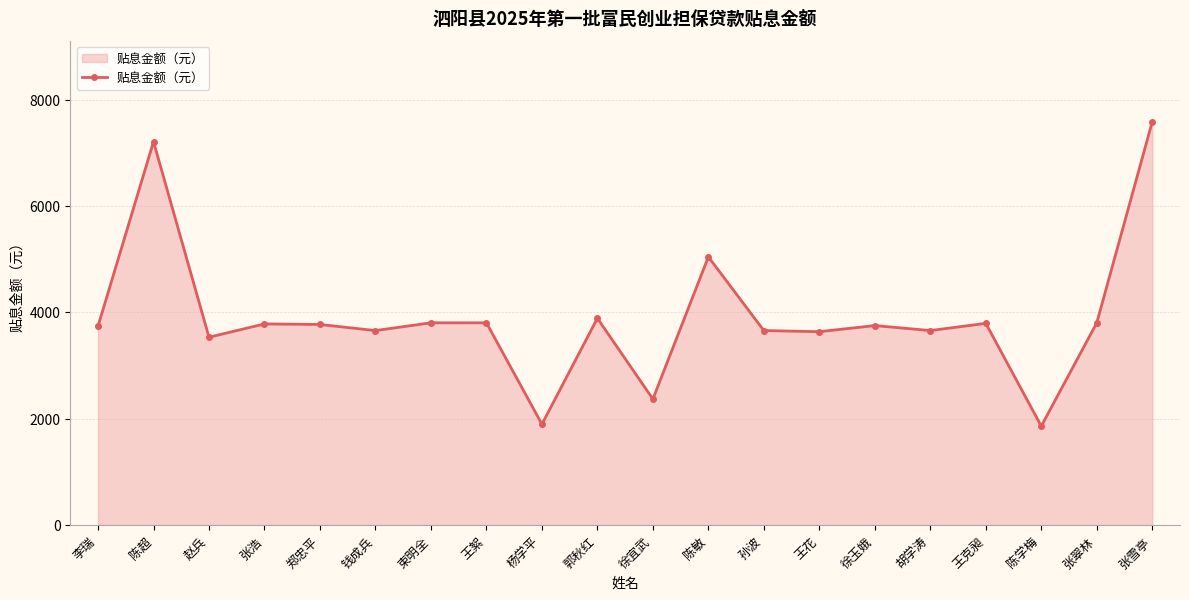

Is it true that the value at 杨学平 is 1895.8?

True